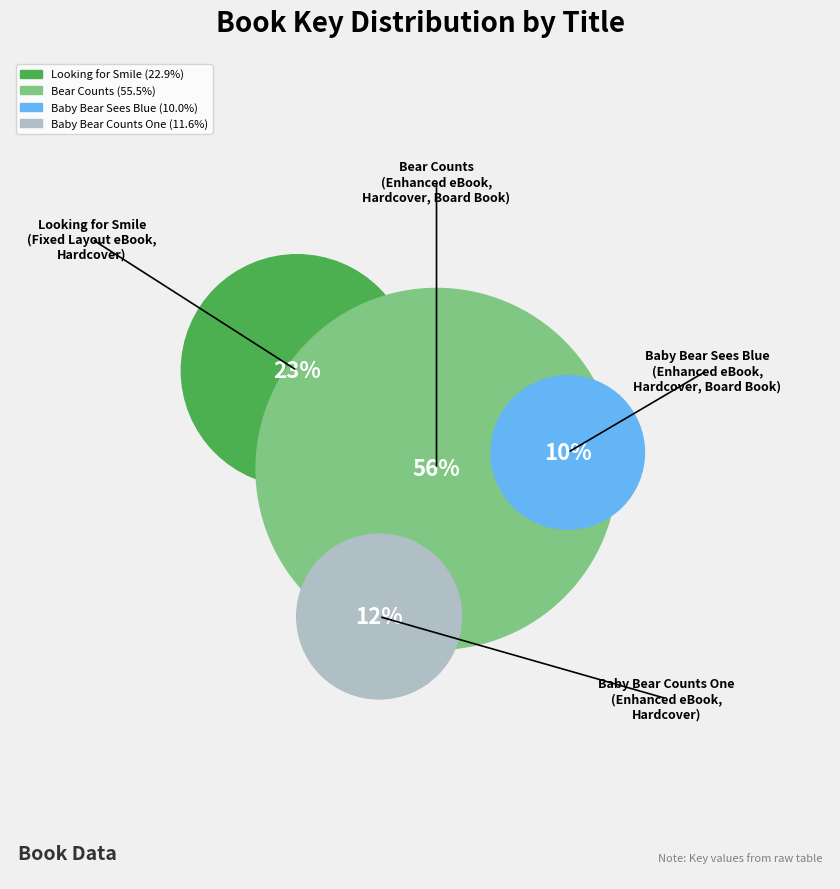

What is the ratio of the value at Looking for Smile to the value at Baby Bear Sees Blue?

2.3